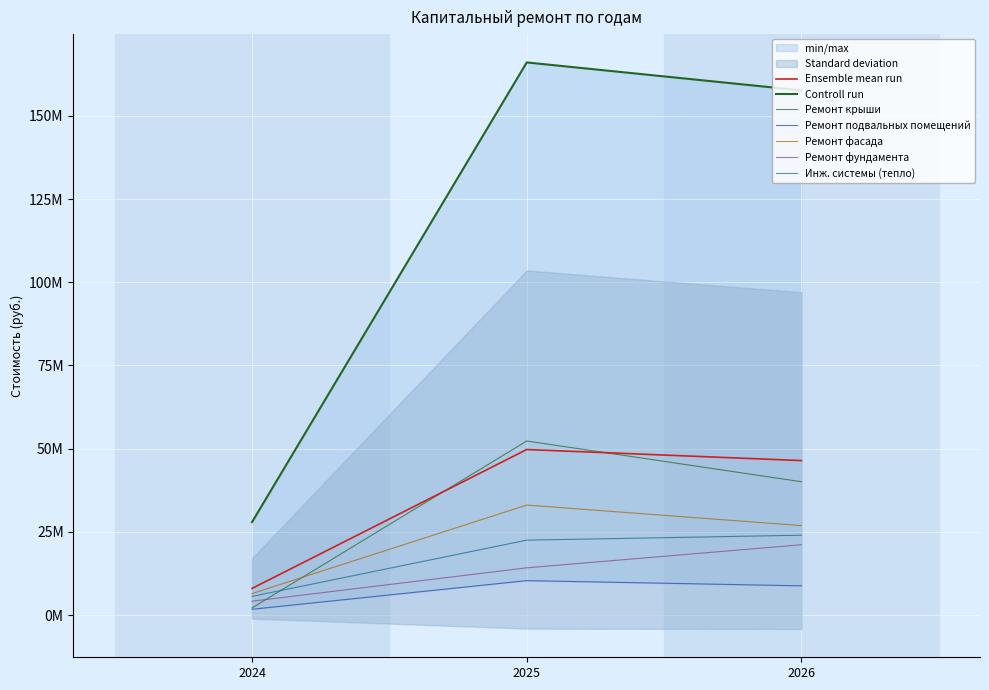

Is it true that Общая стоимость equals 27922619.4 at 2024?

True